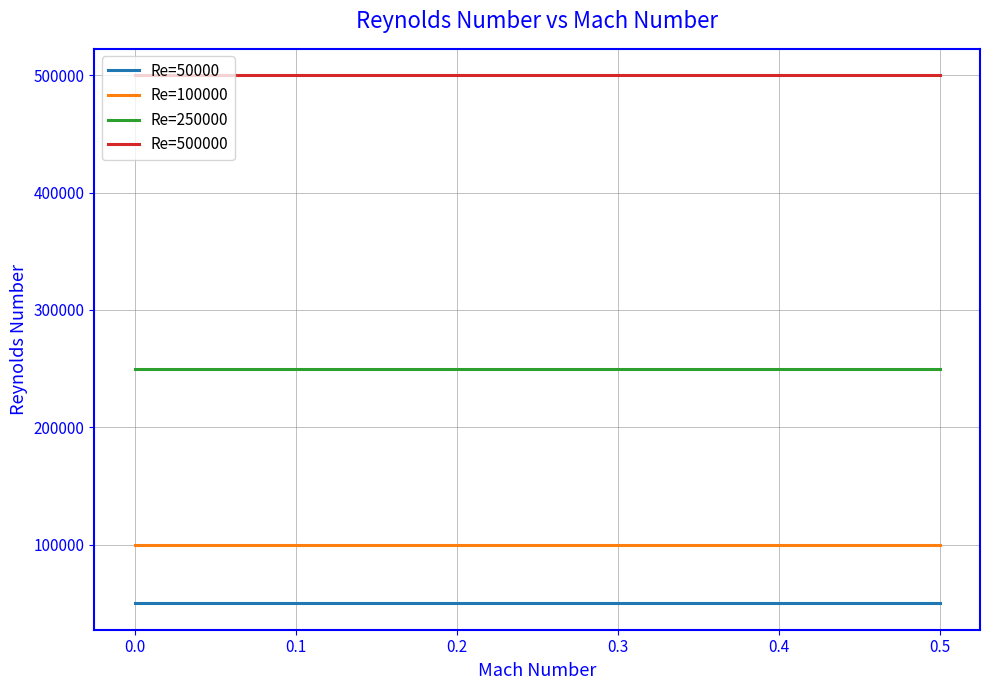

True or false: Re=250000 and Re=100000 cross at least once.

False